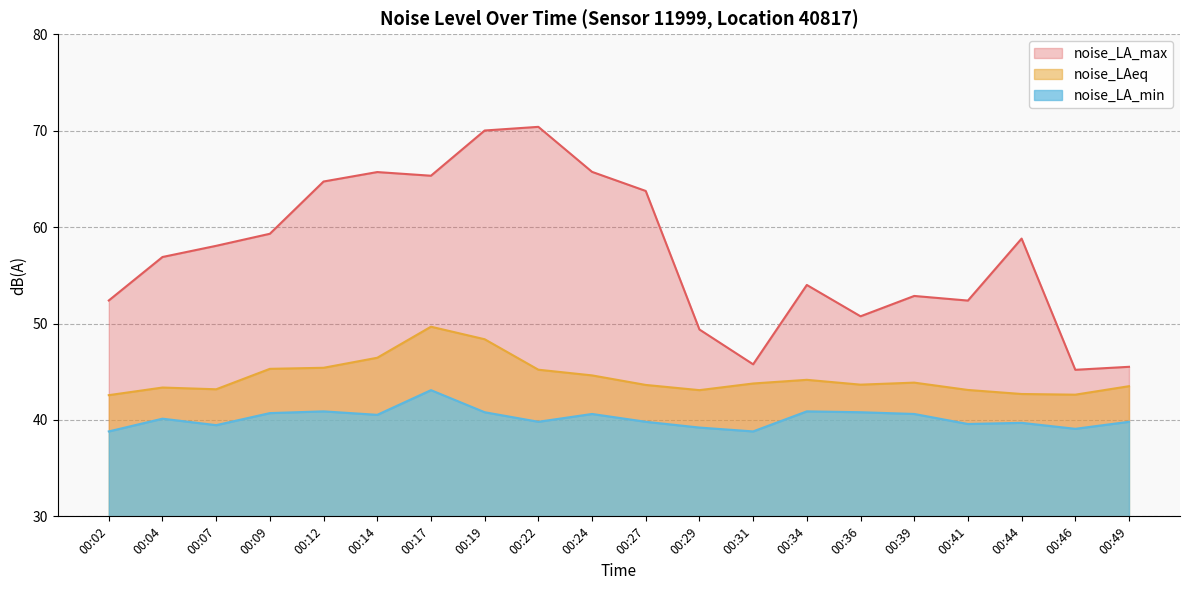

True or false: noise_LAeq and noise_LA_min cross at least once.

False